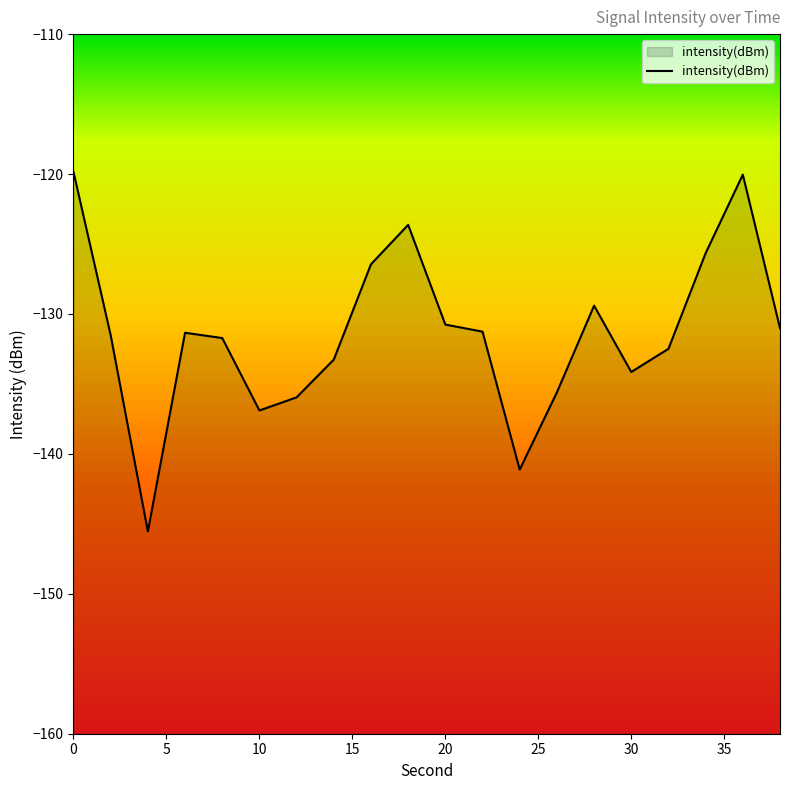

What is the sum of all values?

-2627.7